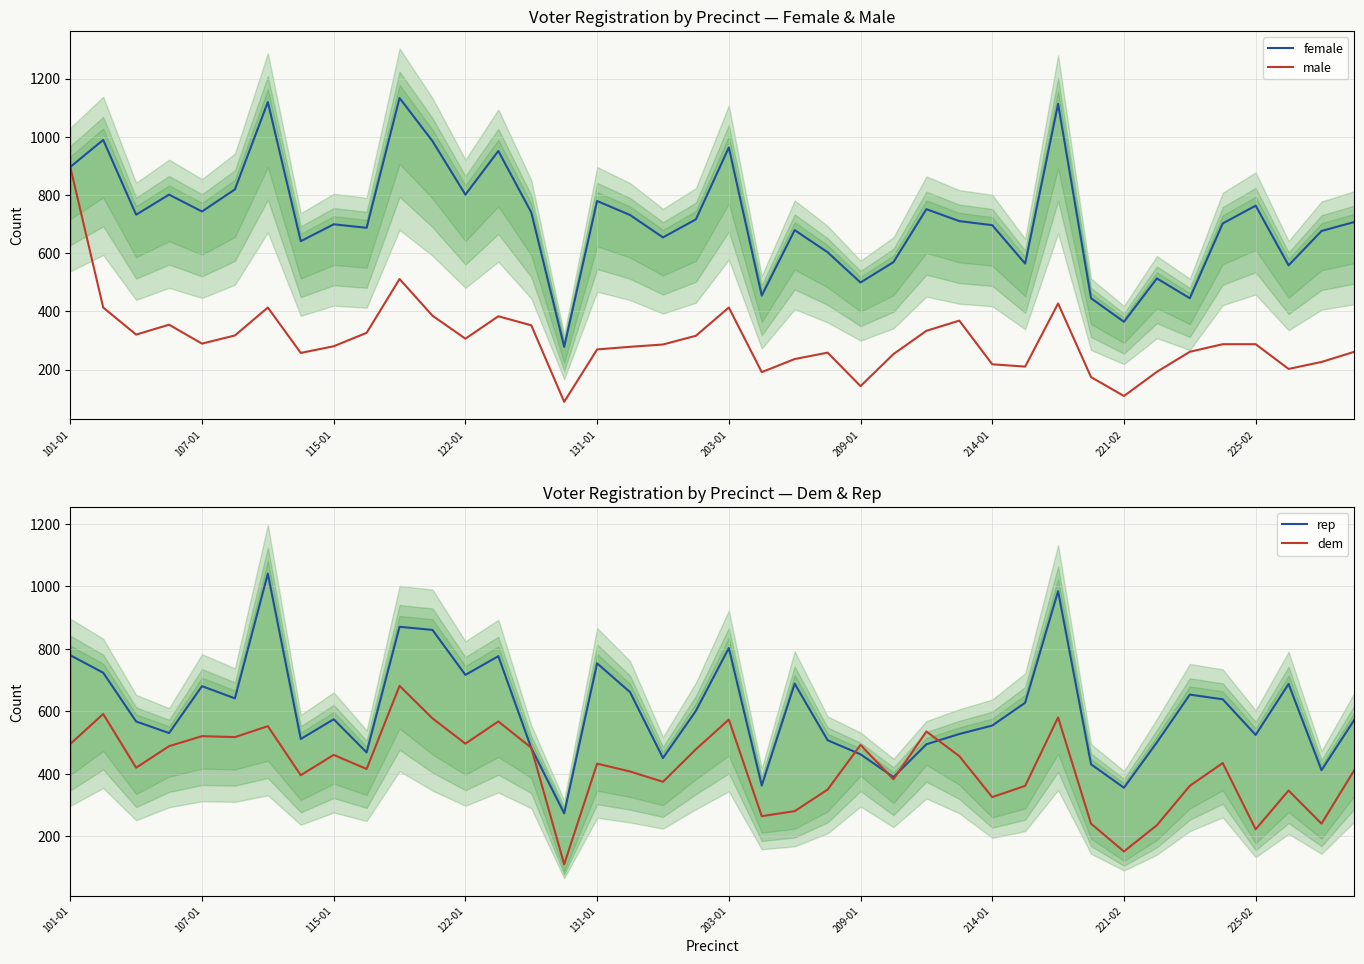

Count the number of data series in this chart.

4